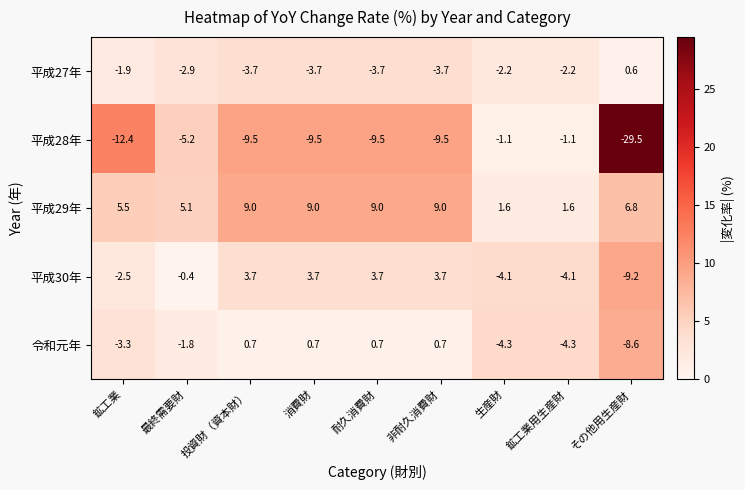

What is the difference between the second highest and second lowest values in the 令和元年 series?

5.0